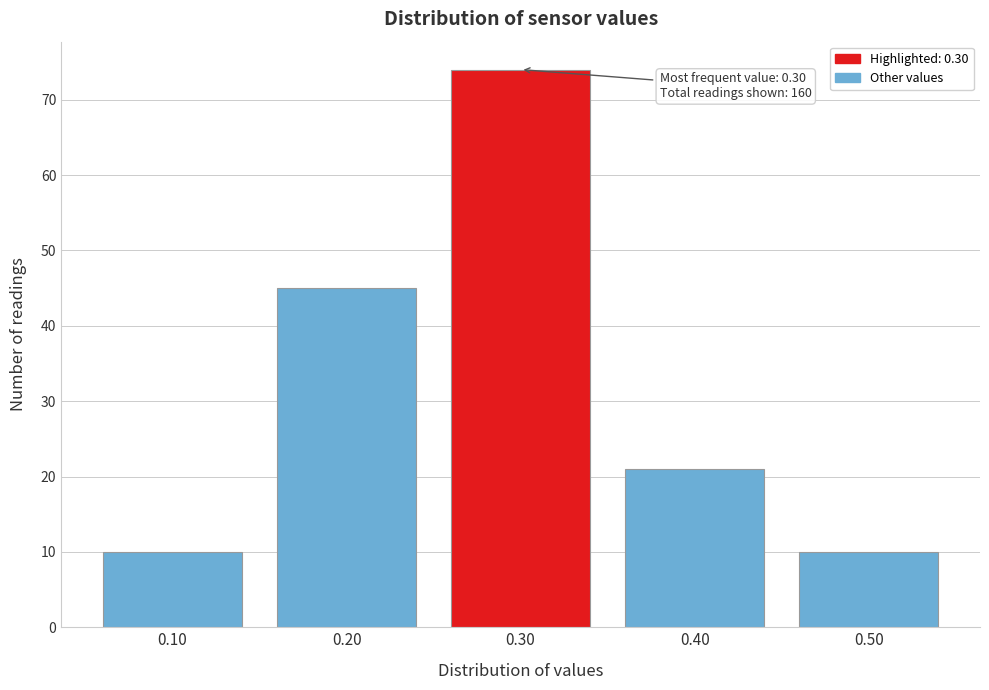

Reading left to right, transcribe all the data shown in this chart.

10	45	74	21	10